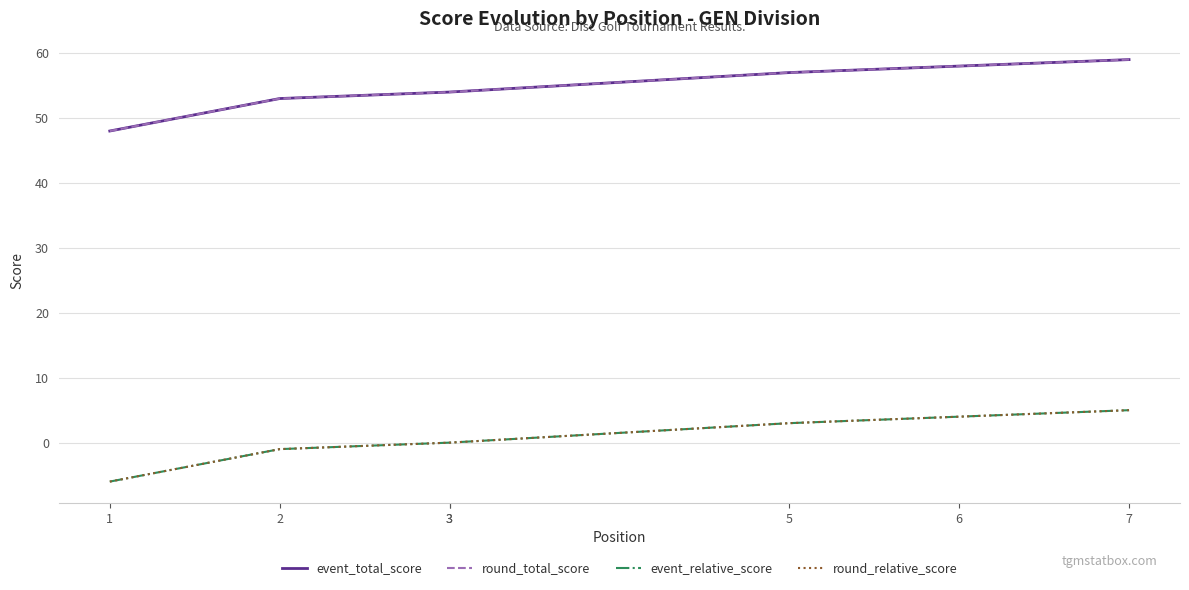

Which series has the largest range (max minus min)?

event_total_score